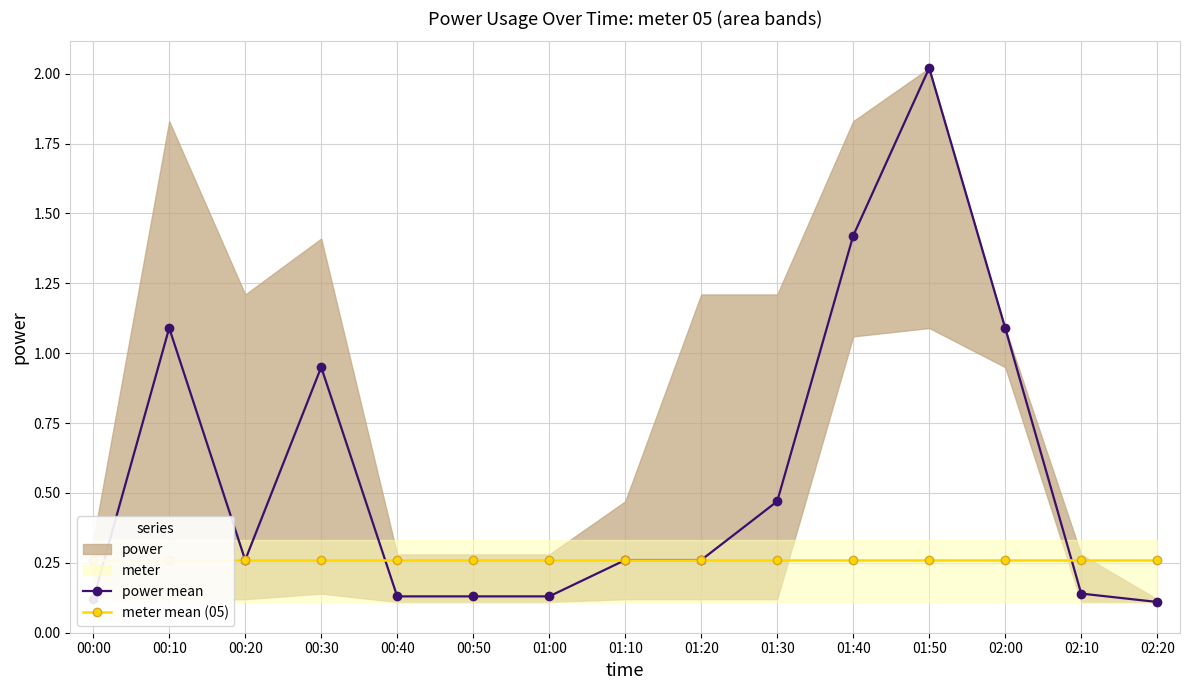

True or false: meter mean (05) has more than 0 points higher than both neighbors.

False